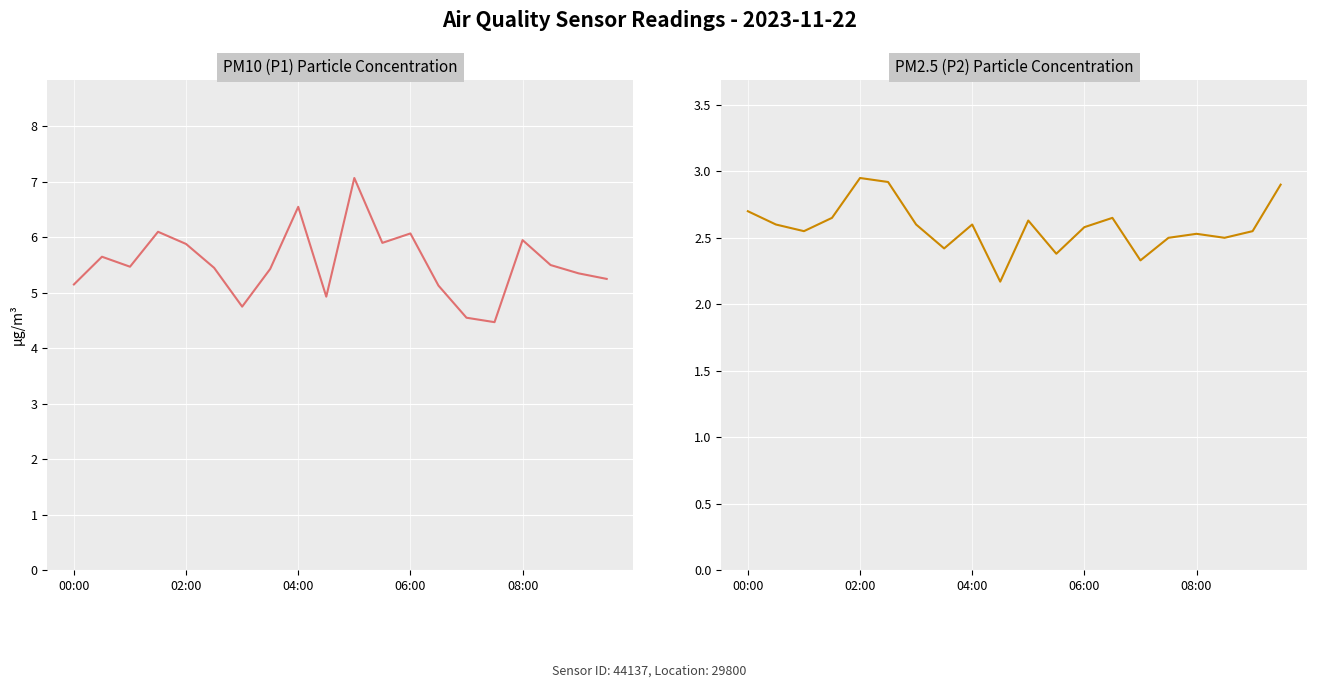

List the series in order of their peak value, lowest first.

P2, P1